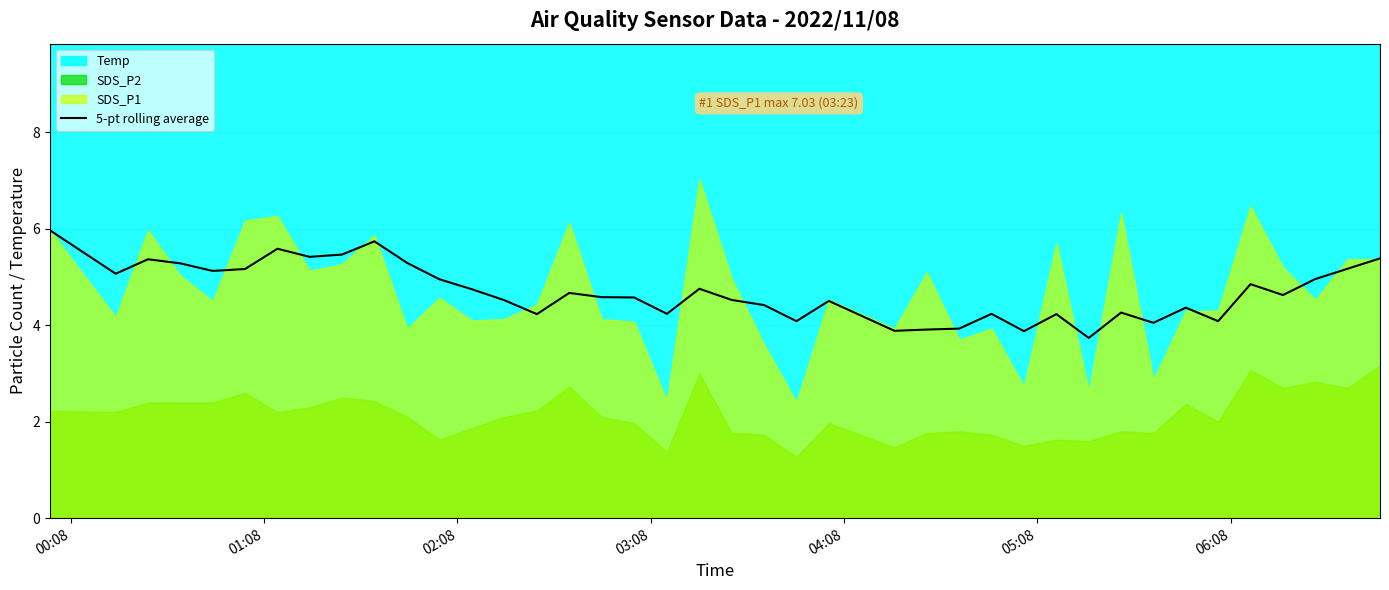

What is the highest value of the 5-pt rolling average series?

6.0